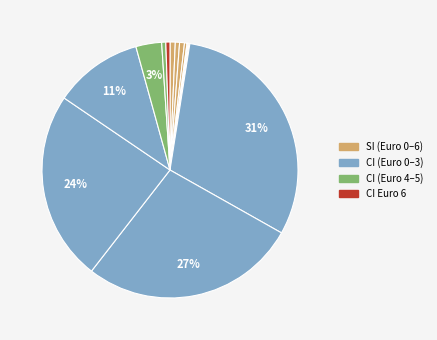

Which category has the biggest portion of the pie?

CI Euro 0